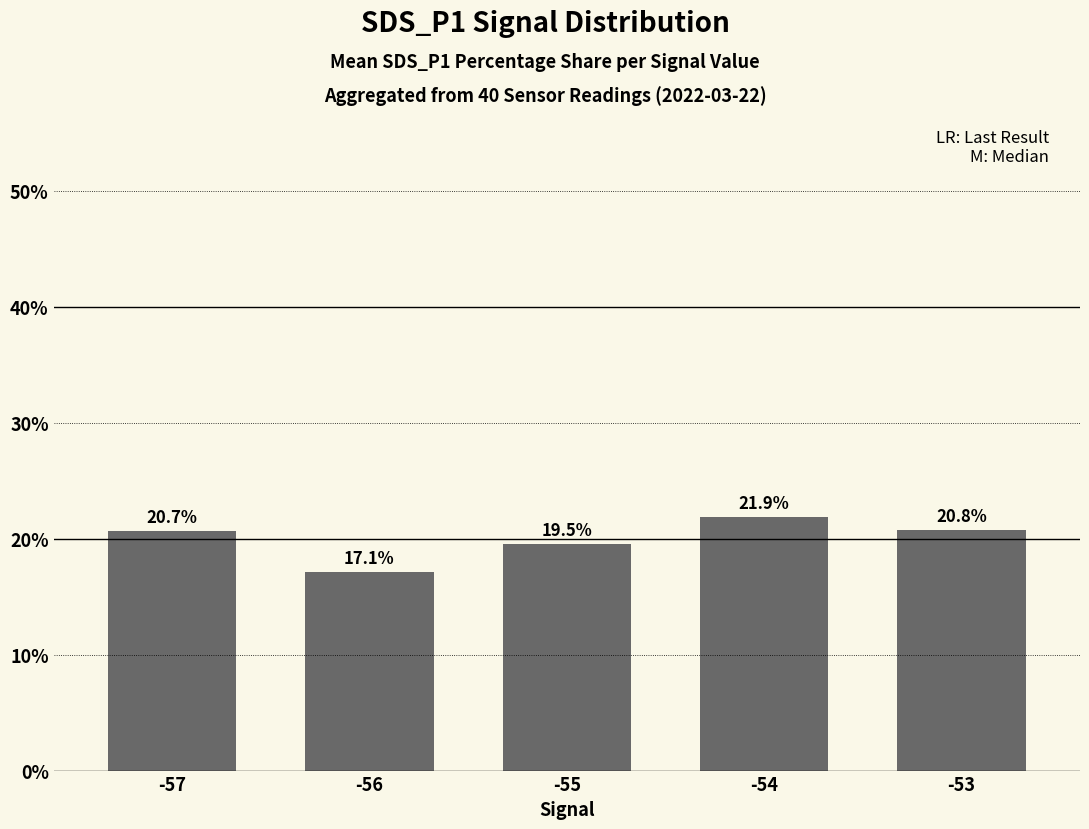

Count the number of data series in this chart.

1